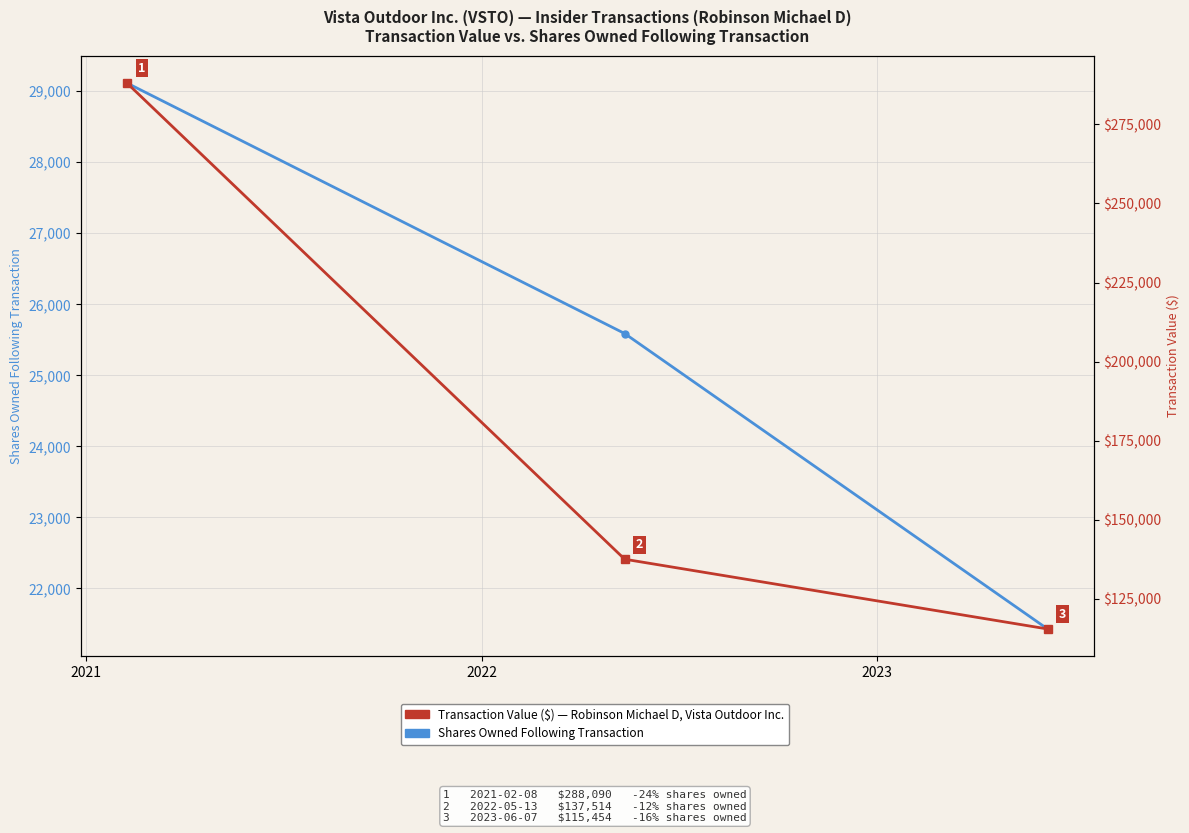

What is the value of the Shares Owned Following Transaction point at the 2nd from the left?

25589